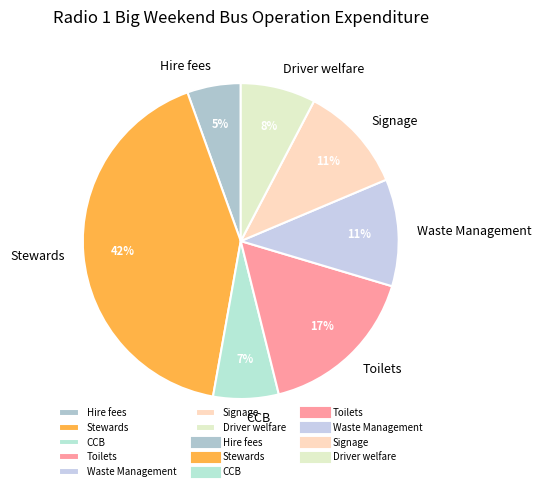

To the nearest percent, what is the combined percentage of Signage and Waste Management?

22%